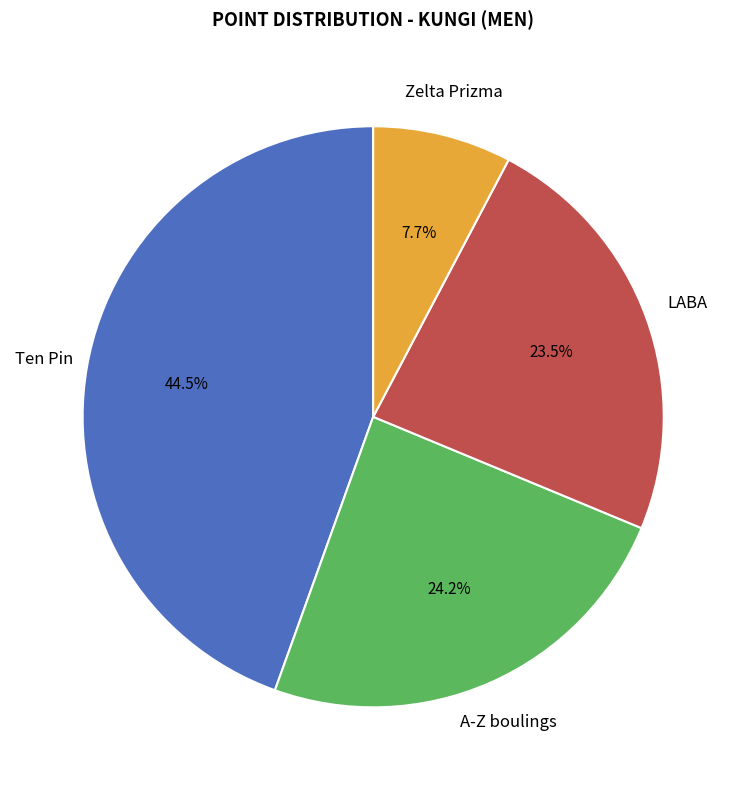

Is there any slice that represents more than half of the pie?

No